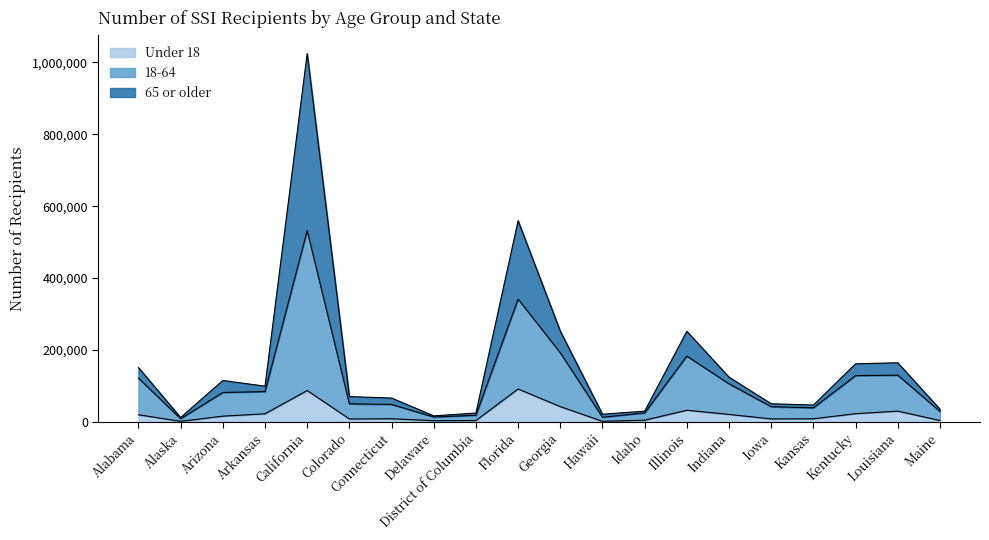

What is the highest value of the Under 18 series?

91090